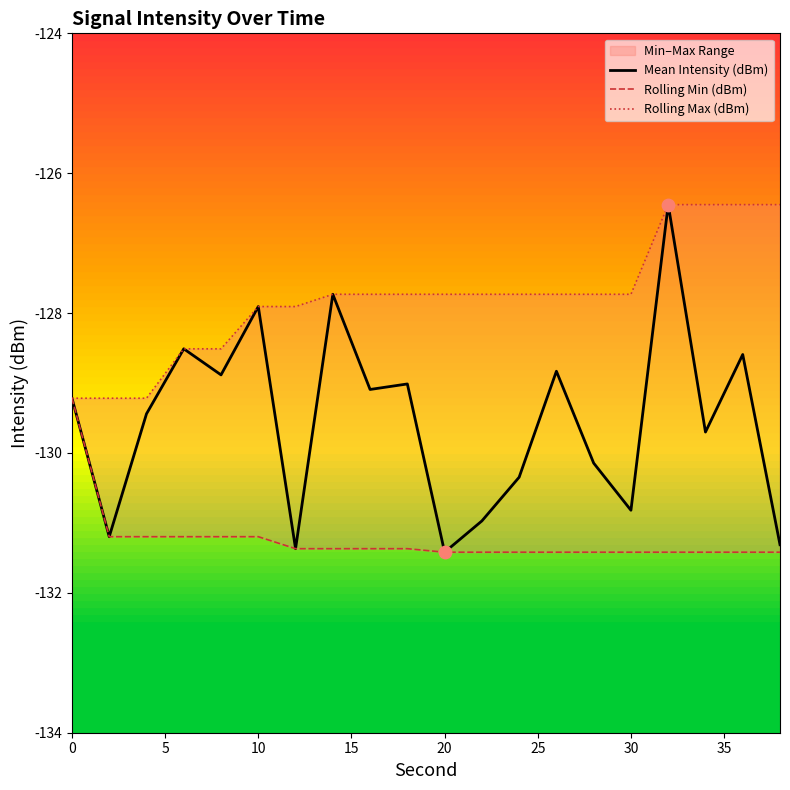

At how many categories does at least one series exceed -127?

4